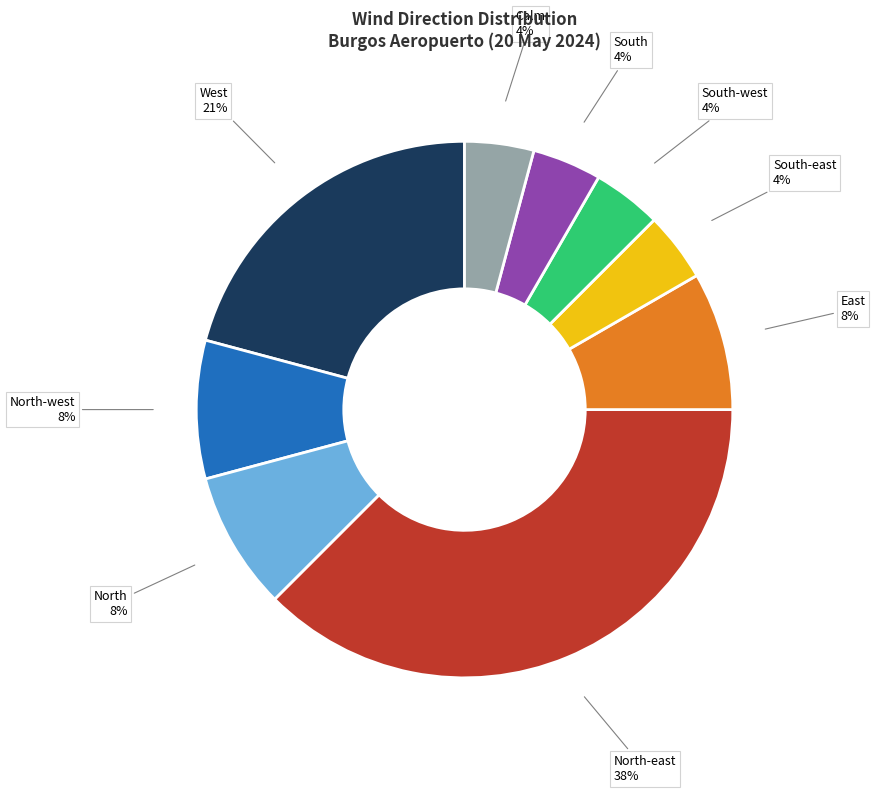

Does any single category account for the majority?

No